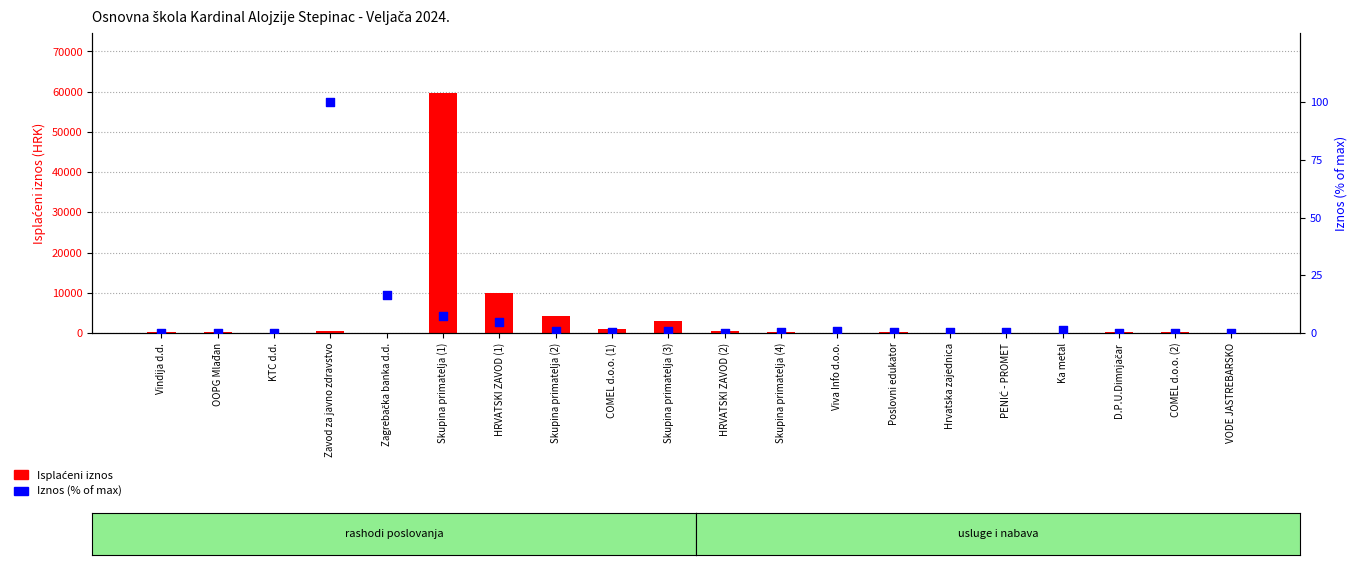

Which series reaches the maximum Y coordinate?

Isplaćeni iznos